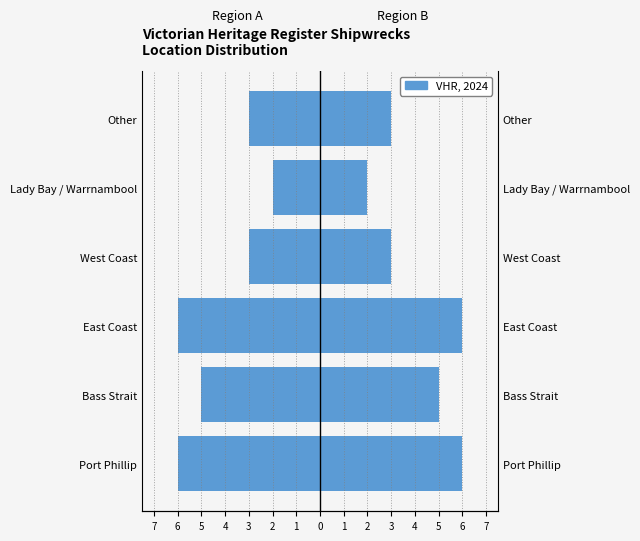

Does the chart contain stacked bars?

No